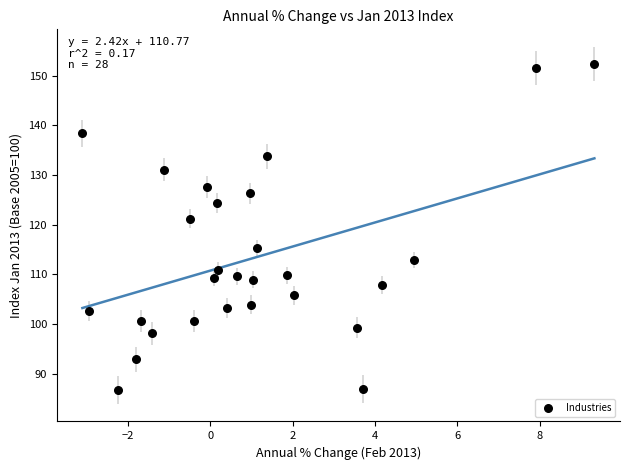

What is the range of X values (max minus min)?

12.4